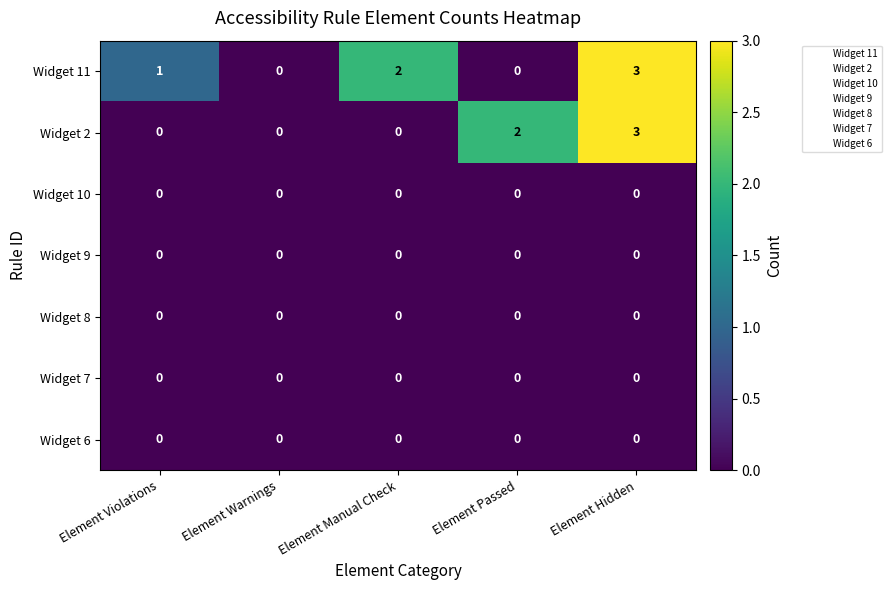

Is the value of Widget 7 at Element Passed greater than the value of Widget 11 at Element Hidden?

No